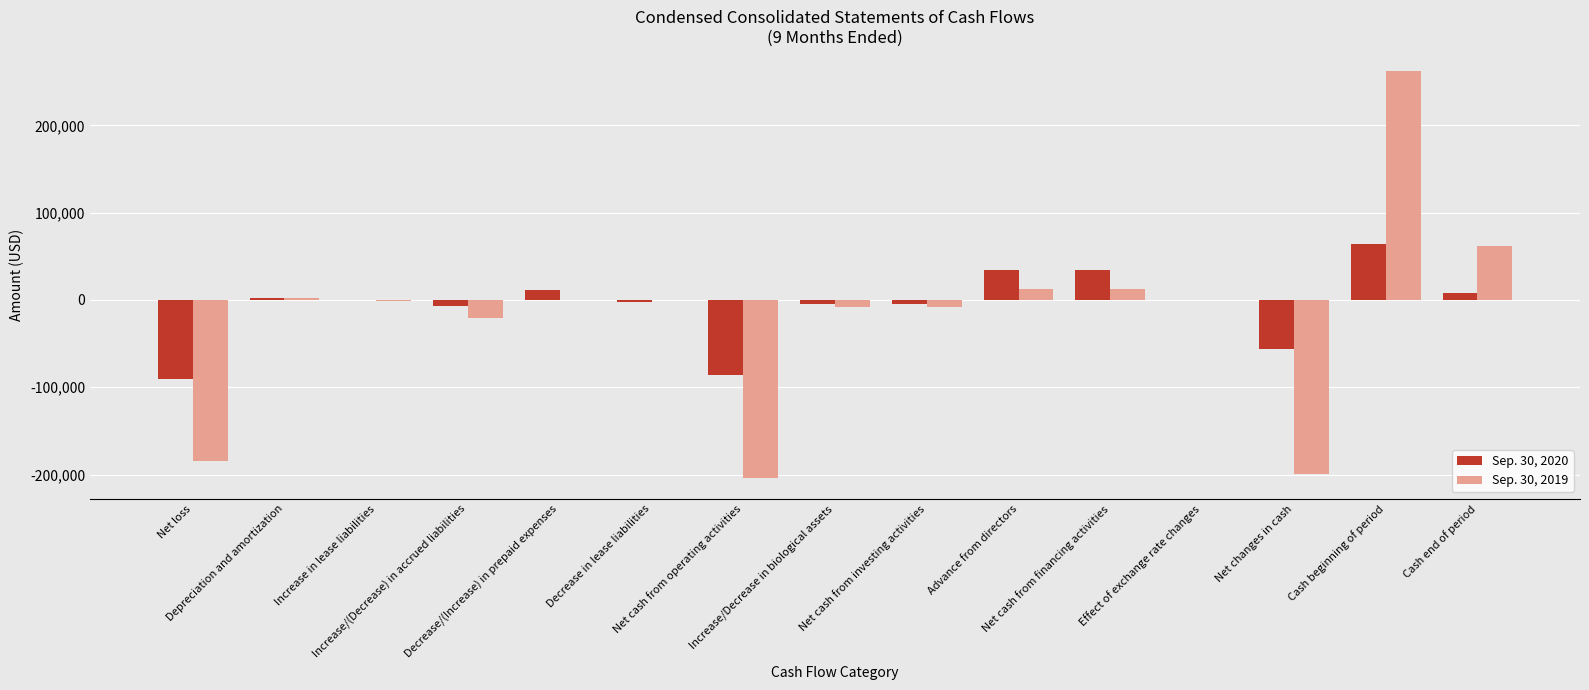

What is the sum of all Sep. 30, 2019 values?

-275103